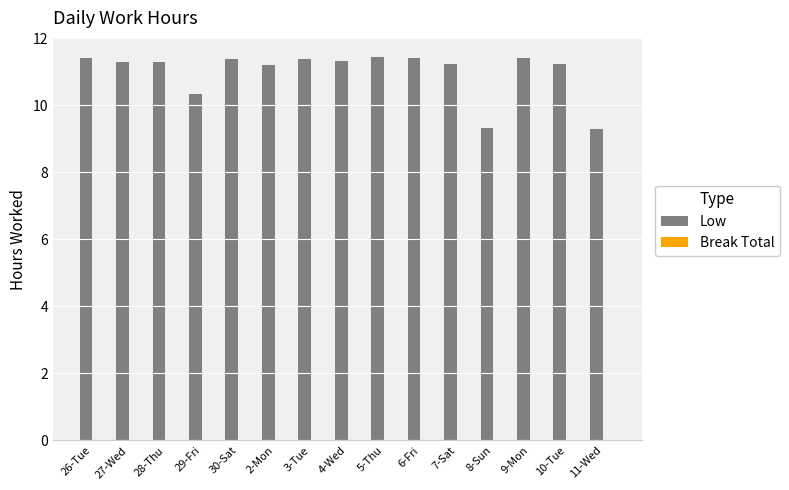

What is the sum of all values?

164.9